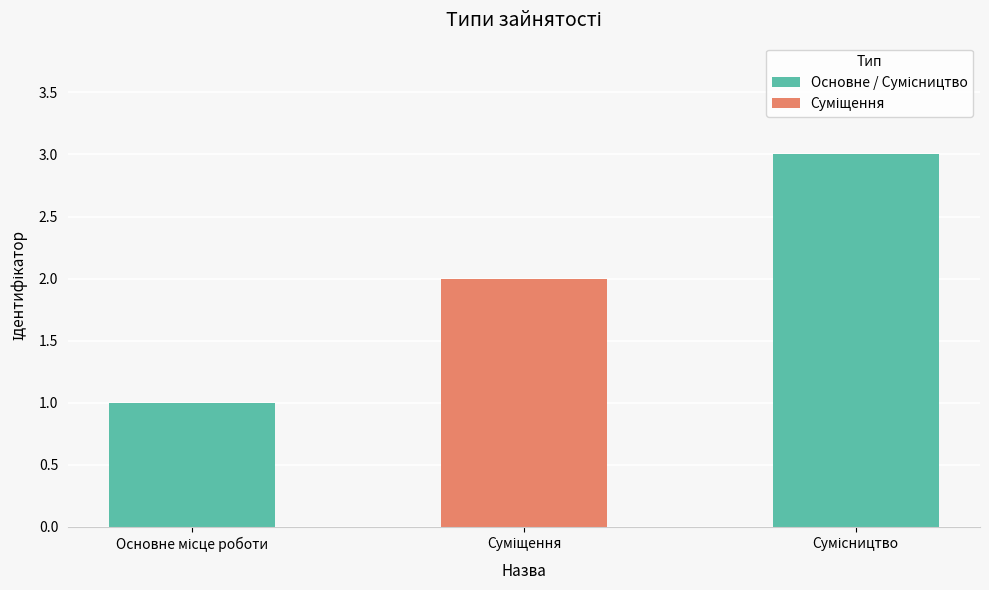

Count the number of data series in this chart.

1